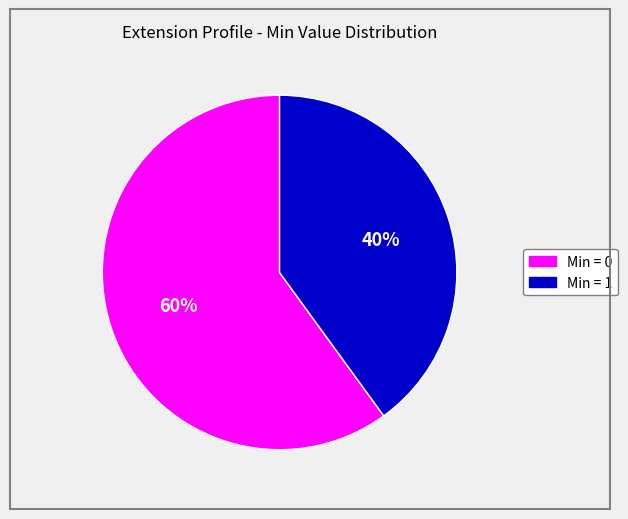

How many slices are in this pie chart?

2